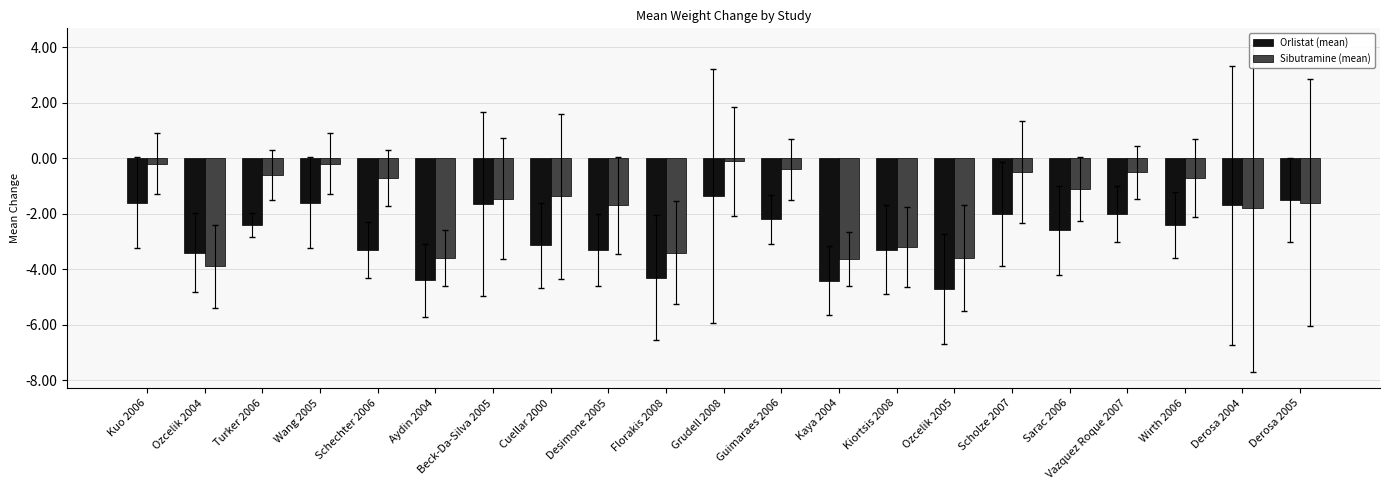

Which category has the lowest value in the Orlistat (mean) series?

Ozcelik 2005